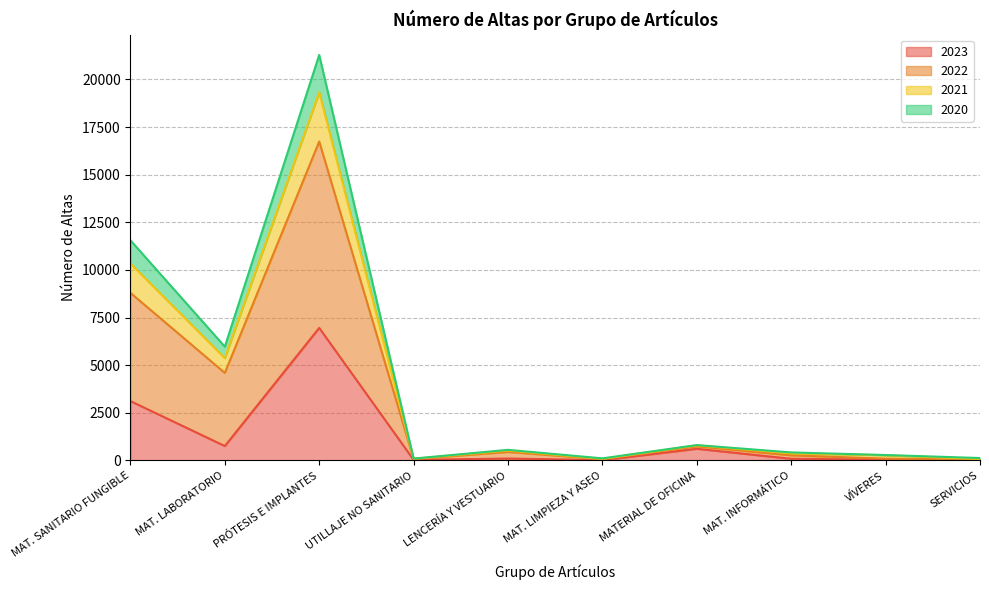

Between MAT. LIMPIEZA Y ASEO and MATERIAL DE OFICINA, which is larger?

MATERIAL DE OFICINA